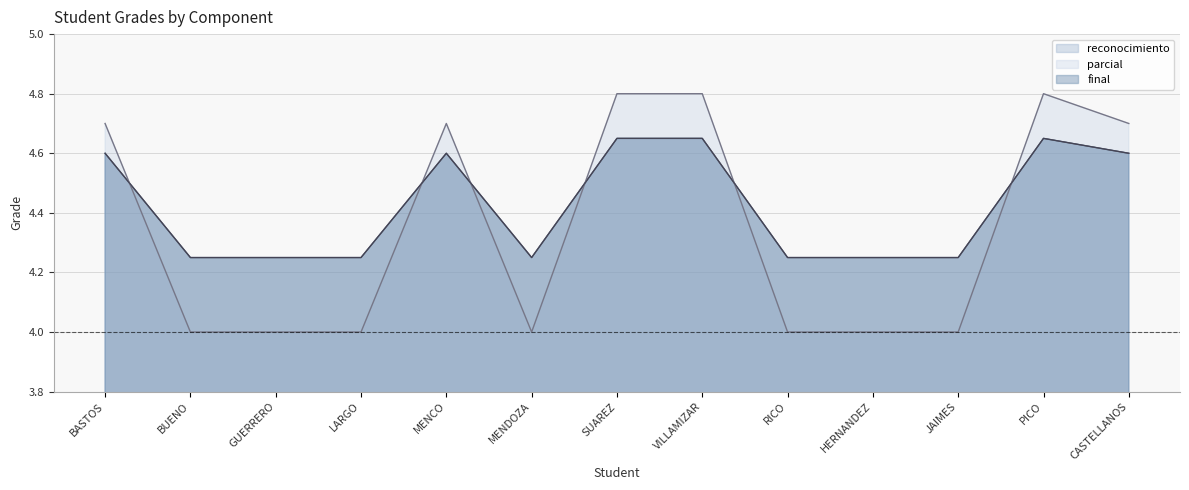

Does the chart display data point markers on the line(s)?

No